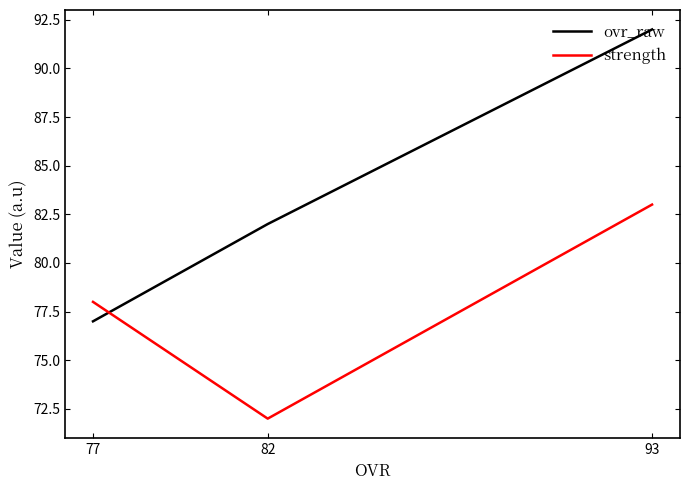

List the labels in order of strength value, largest first.

93, 77, 82